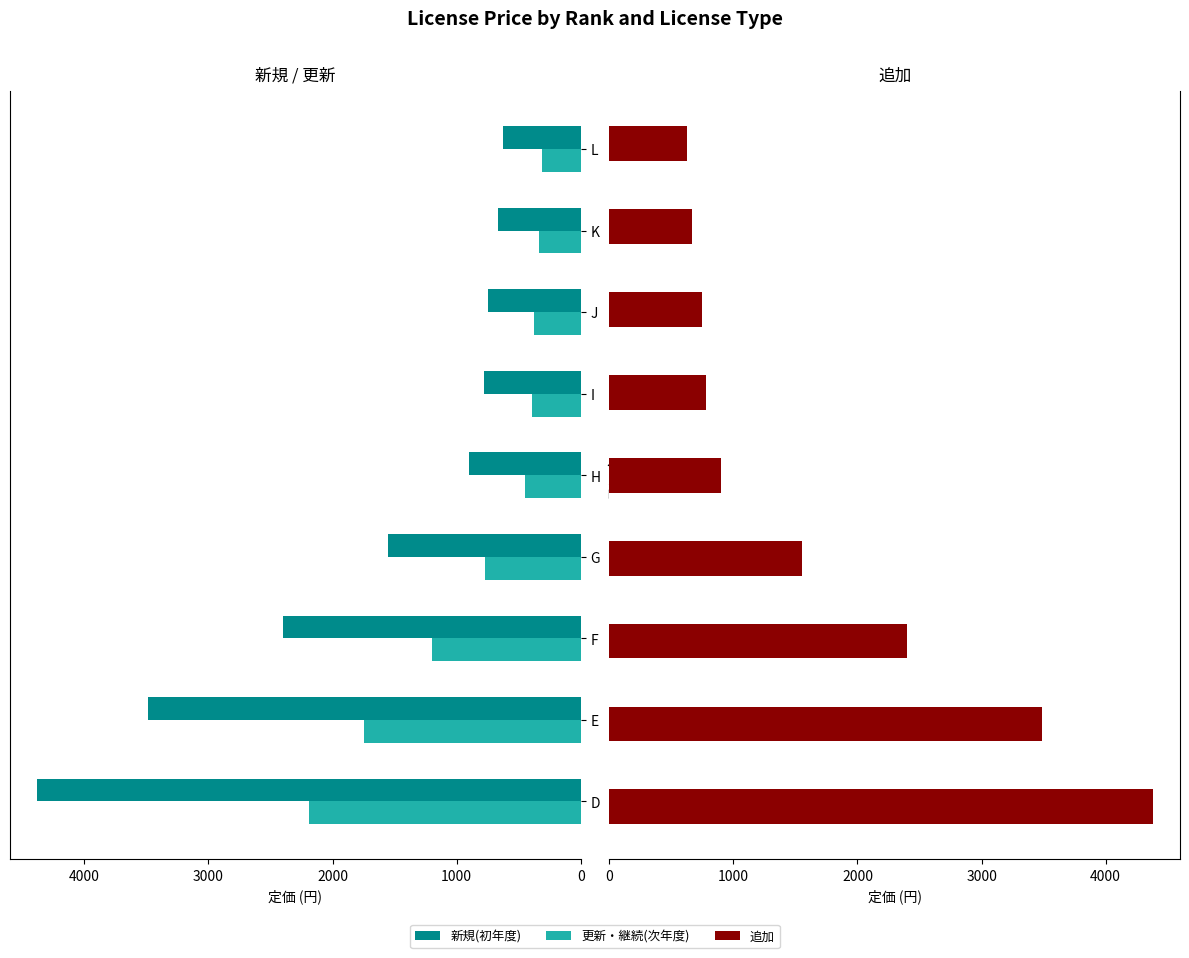

What are all the series names shown in the legend?

新規(初年度), 更新・継続(次年度), 追加